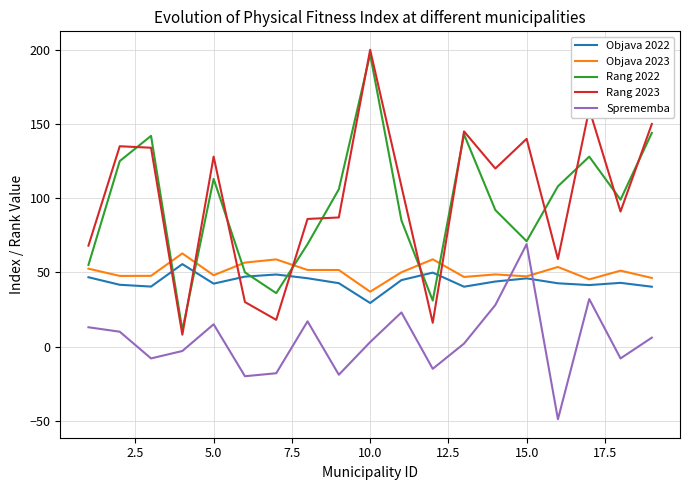

Which series ends up on top after the final intersection of Sprememba and Objava 2023?

Objava 2023